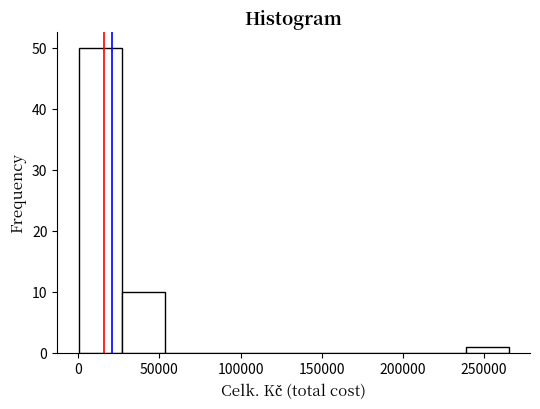

Reading left to right, list every bar in this chart as the range it spans on the x-axis followed by its height. Neither the bar edges nor the heights are printed on the chart, so give them approximately, as read against the axes.

0 to 25000: 50
25000 to 55000: 10
55000 to 80000: 0
80000 to 105000: 0
105000 to 135000: 0
135000 to 160000: 0
160000 to 185000: 0
185000 to 210000: 0
210000 to 240000: 0
240000 to 265000: 1